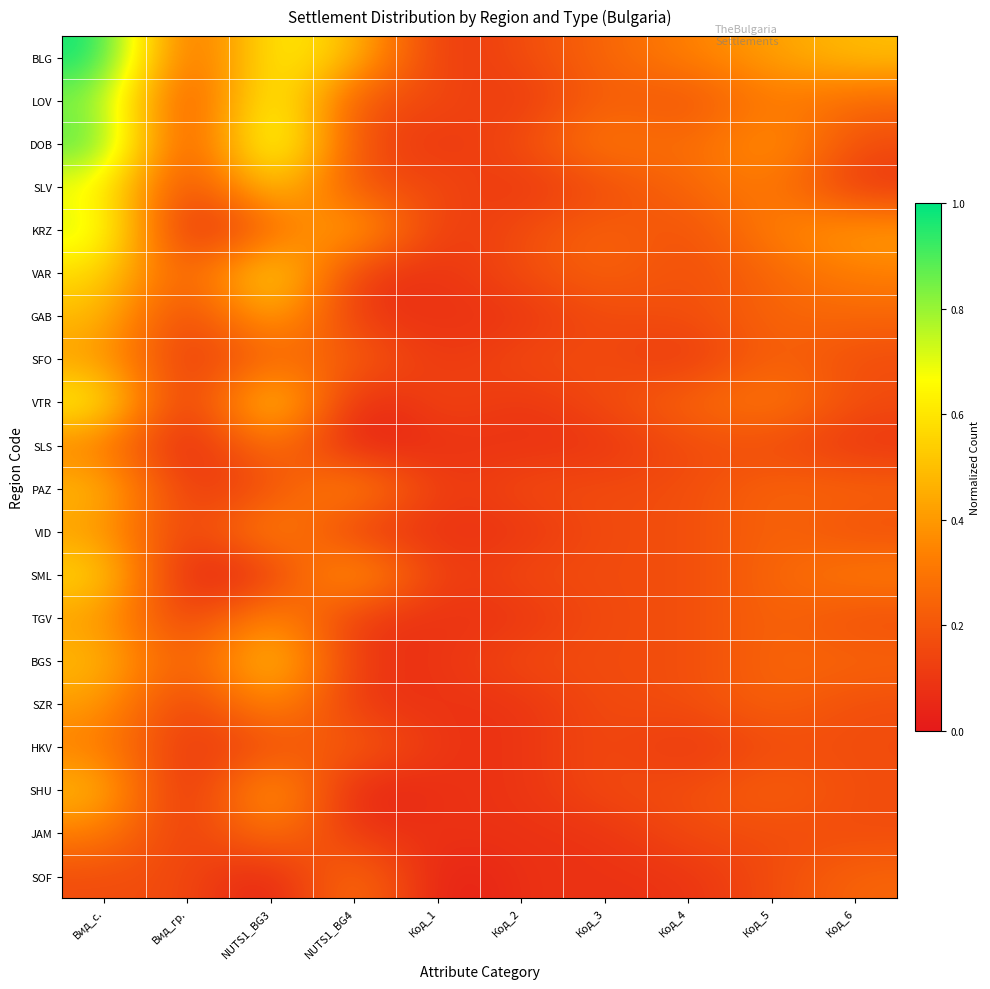

Which category has the highest value across all series?

Вид_с.